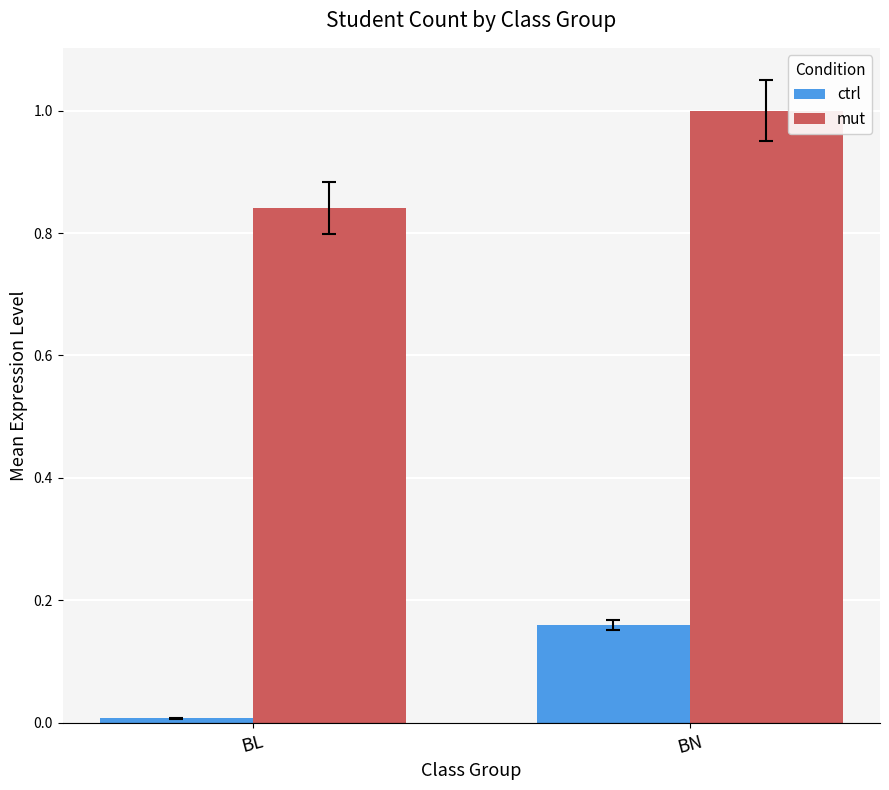

True or false: mut has a value of 1.6 at BN.

False